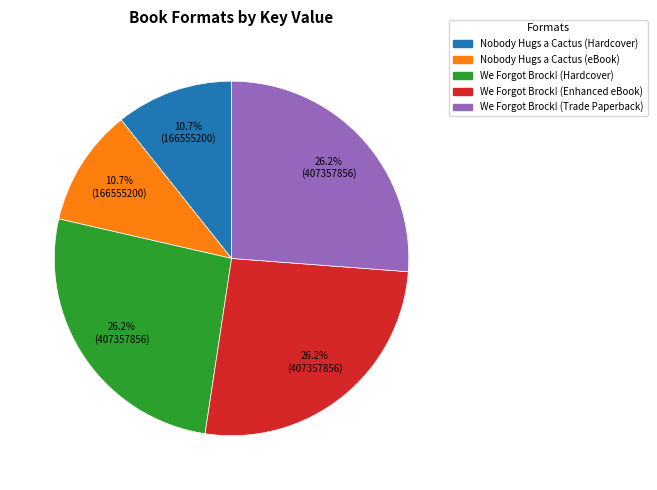

How many slices are in this pie chart?

5